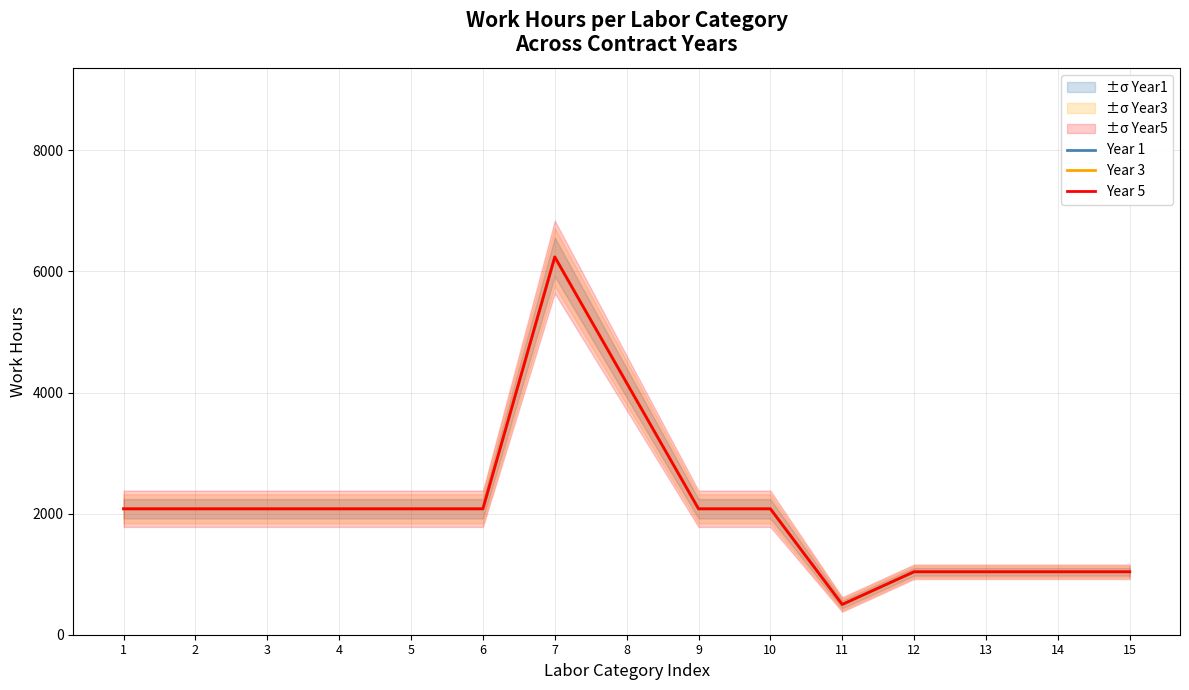

What value does the Year 3 series have at 8?

4160